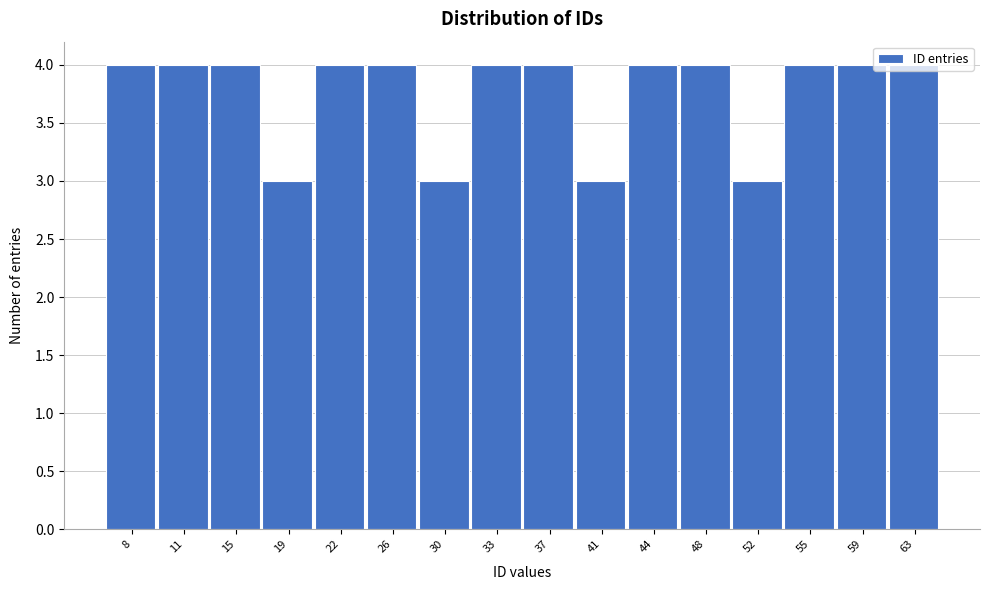

What is the sum of the values at 15 and 44?

8